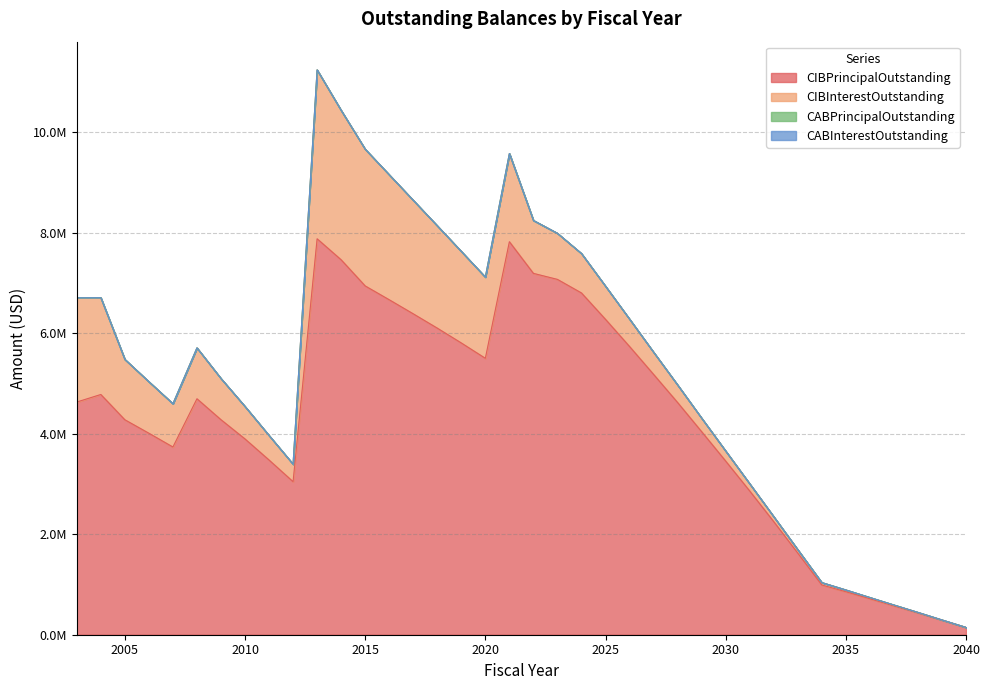

Reading left to right, extract all data points from this chart.

CIBPrincipalOutstanding: 4630000.0	4780000.0	4277000.0	4009000.0	3735000.0	4695000.0	4278000.0	3895000.0	3476000.0	3045000.0	7878000.0	7460000.0	6940000.0	6665000.0	6385000.0	6100000.0	5805000.0	5500000.0	7820000.0	7190000.0	7070000.0	6800000.0	6275000.0	5735000.0	5180000.0	4620000.0	4040000.0	3455000.0	2860000.0	2250000.0	1625000.0	990000.0	855000.0	715000.0	575000.0	435000.0	290000.0	145000.0
CIBInterestOutstanding: 2074025.0	1925579.2	1200909.8	1025240.2	861527.2	1012345.2	820172.2	646225.5	488414.0	348203.5	3360237.2	2972717.5	2720812.5	2487237.5	2259212.5	2036837.5	1821737.5	1615637.5	1754063.7	1052948.0	917126.0	784341.5	659231.8	544858.5	441535.5	349491.8	268983.8	200268.0	143516.2	99014.8	67077.2	47960.2	36053.2	25658.8	16832.2	9678.8	4379.0	1109.2
CABPrincipalOutstanding: 0.0	0.0	0.0	0.0	0.0	0.0	0.0	0.0	0.0	0.0	0.0	0.0	0.0	0.0	0.0	0.0	0.0	0.0	0.0	0.0	0.0	0.0	0.0	0.0	0.0	0.0	0.0	0.0	0.0	0.0	0.0	0.0	0.0	0.0	0.0	0.0	0.0	0.0
CABInterestOutstanding: 0.0	0.0	0.0	0.0	0.0	0.0	0.0	0.0	0.0	0.0	0.0	0.0	0.0	0.0	0.0	0.0	0.0	0.0	0.0	0.0	0.0	0.0	0.0	0.0	0.0	0.0	0.0	0.0	0.0	0.0	0.0	0.0	0.0	0.0	0.0	0.0	0.0	0.0